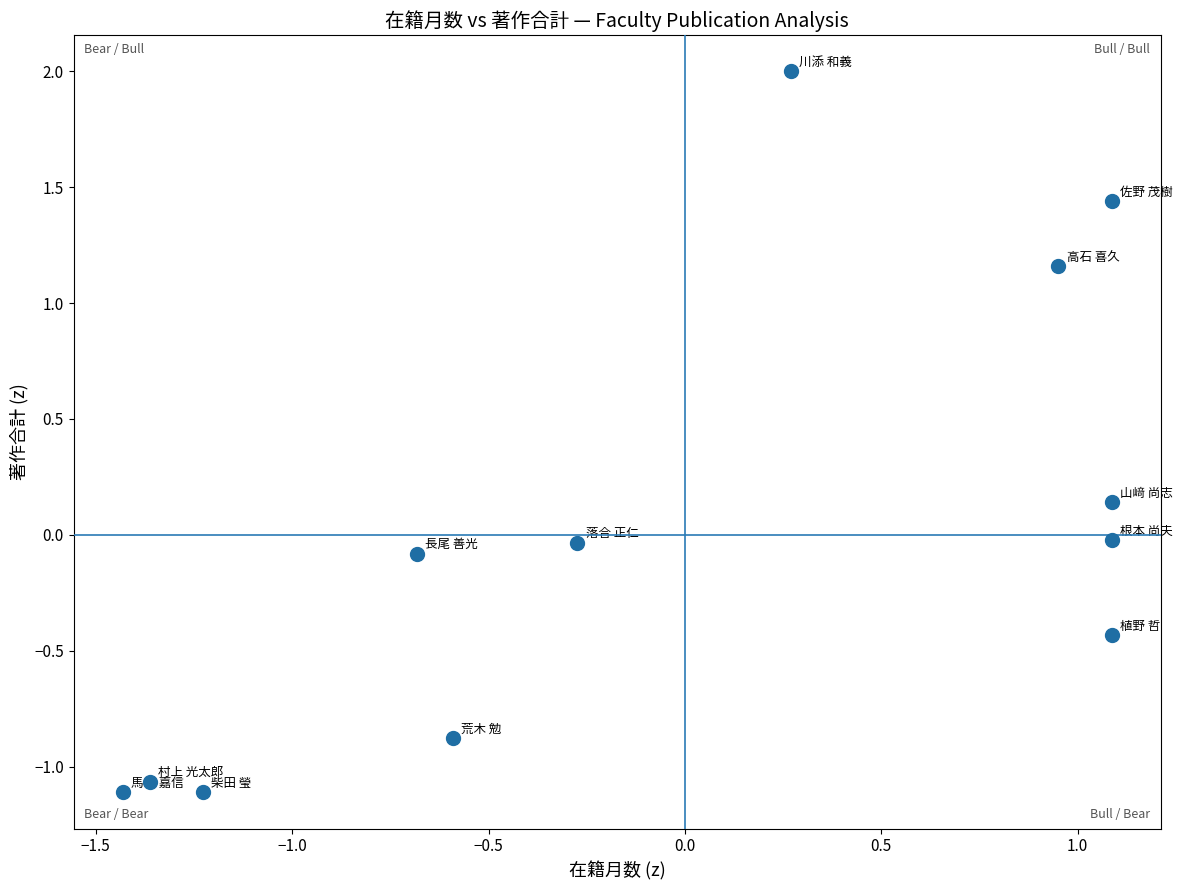

What is the range of Y values (max minus min)?

3.1